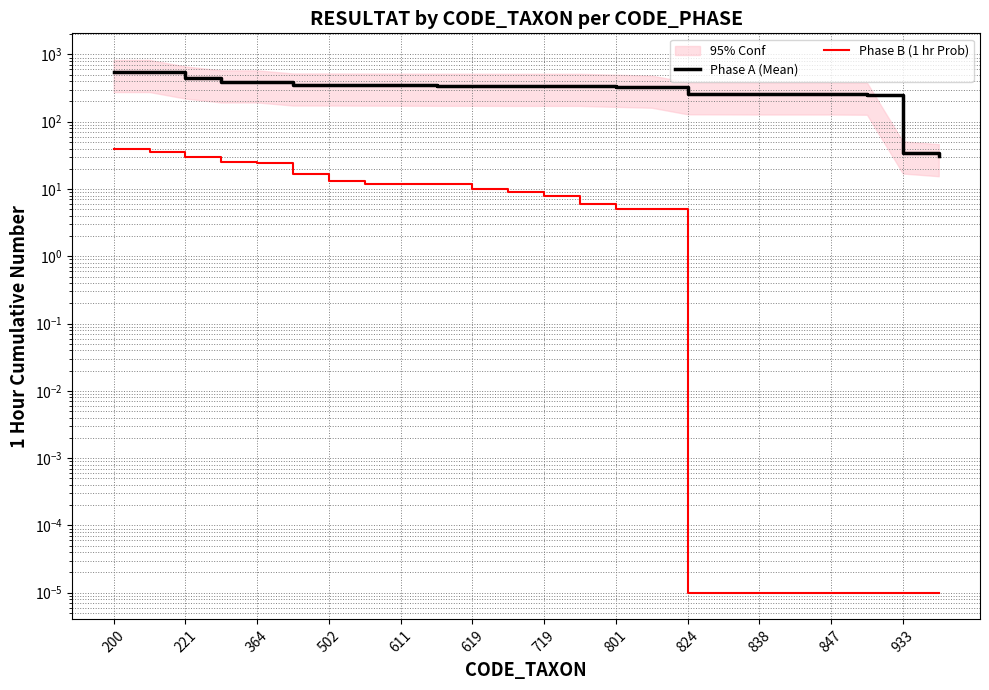

True or false: Phase B (1 hr Prob) and Phase A (Mean) intersect in this chart.

False